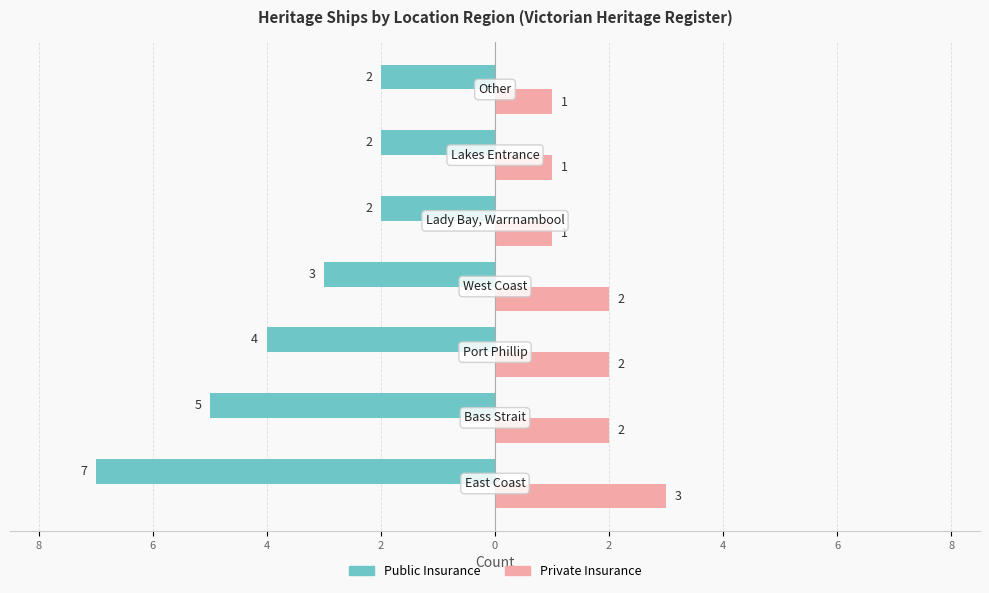

What are all the series names shown in the legend?

Public Insurance, Private Insurance